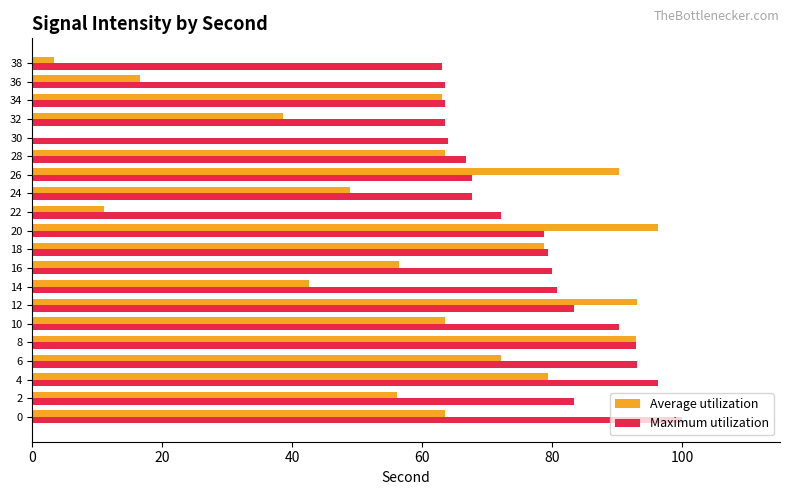

Between 0 and 4, which series saw the biggest shift?

Average utilization